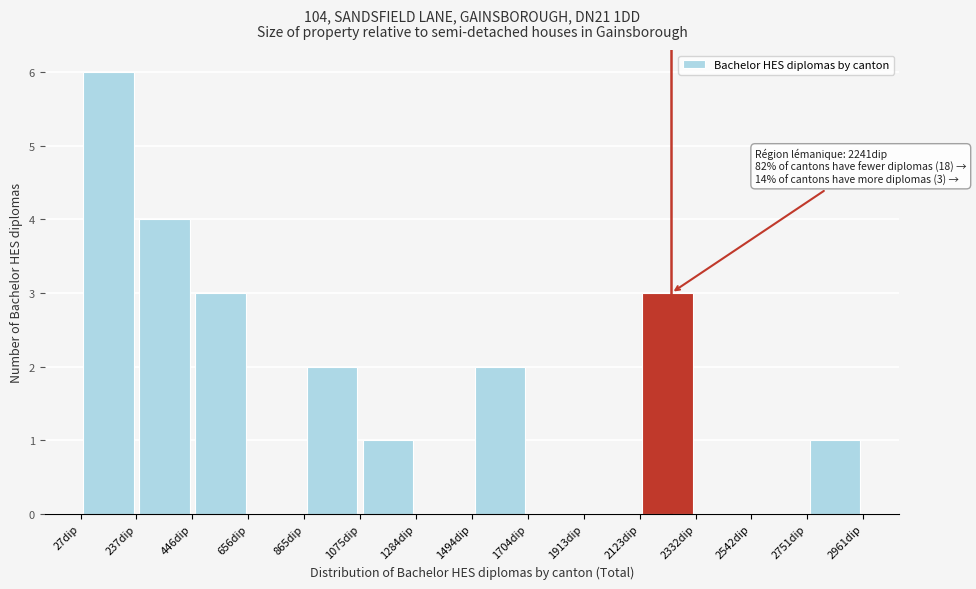

Over which range of the x-axis is the bar tallest?

50 to 250